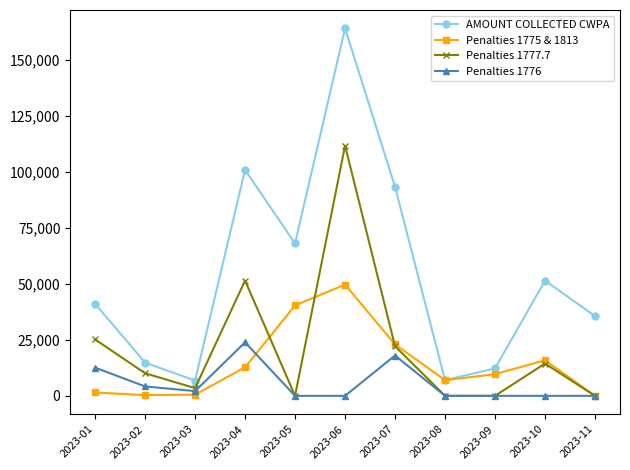

What is the value of the Penalties 1777.7 point at the 1st from the left?

25200.0